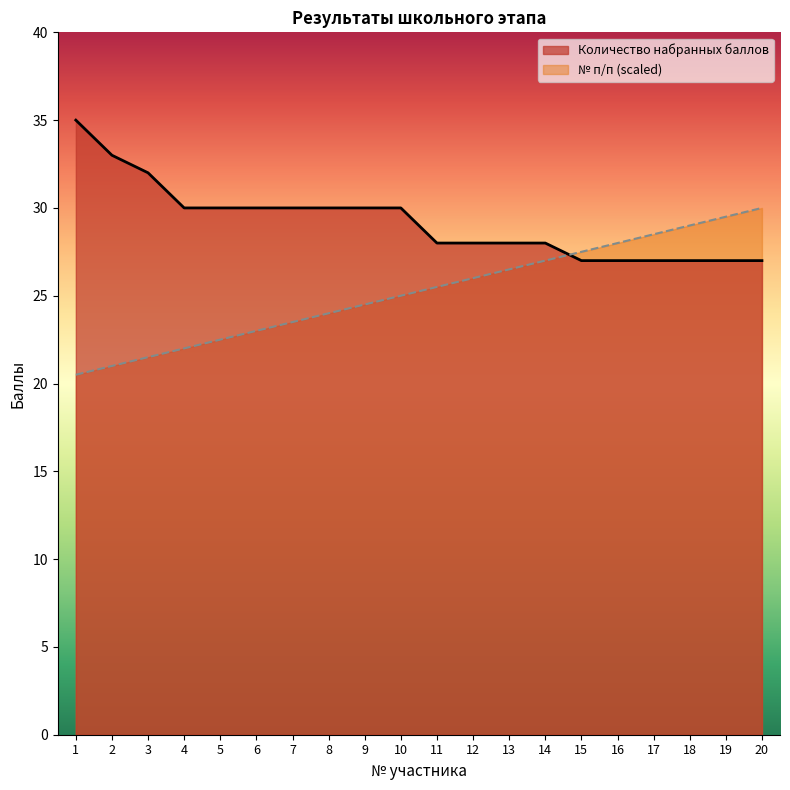

Rank the series by their average value, from lowest to highest.

№ п/п (scaled), Количество набранных баллов